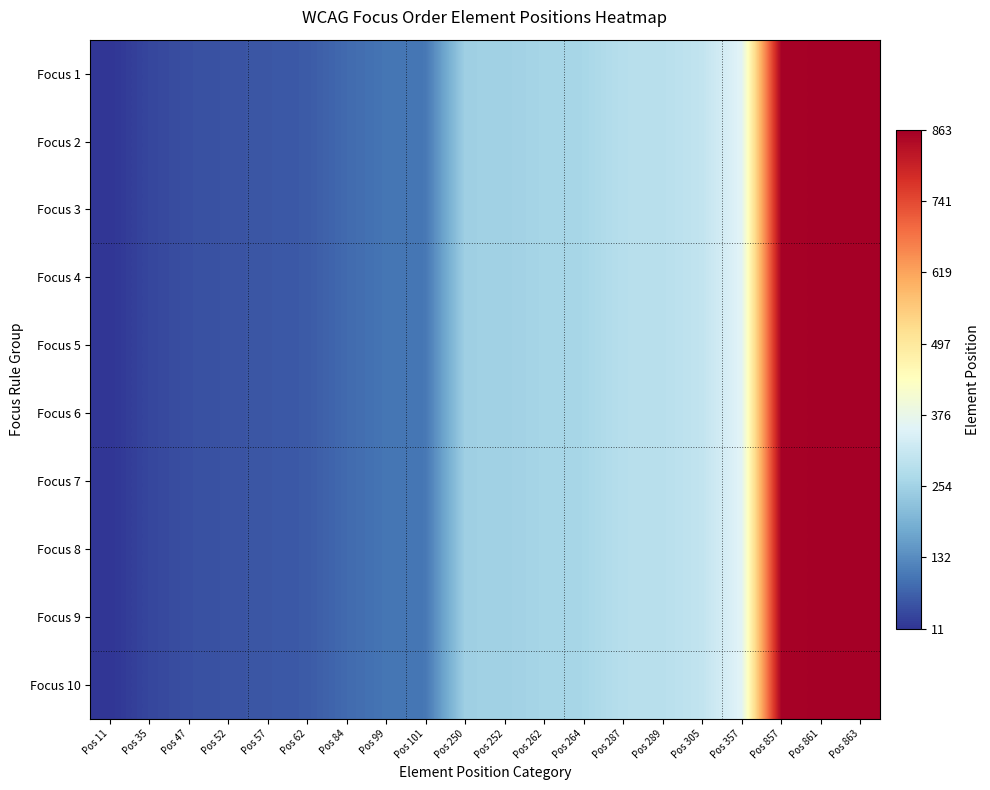

At which category is the sum across all series the highest?

Pos 863